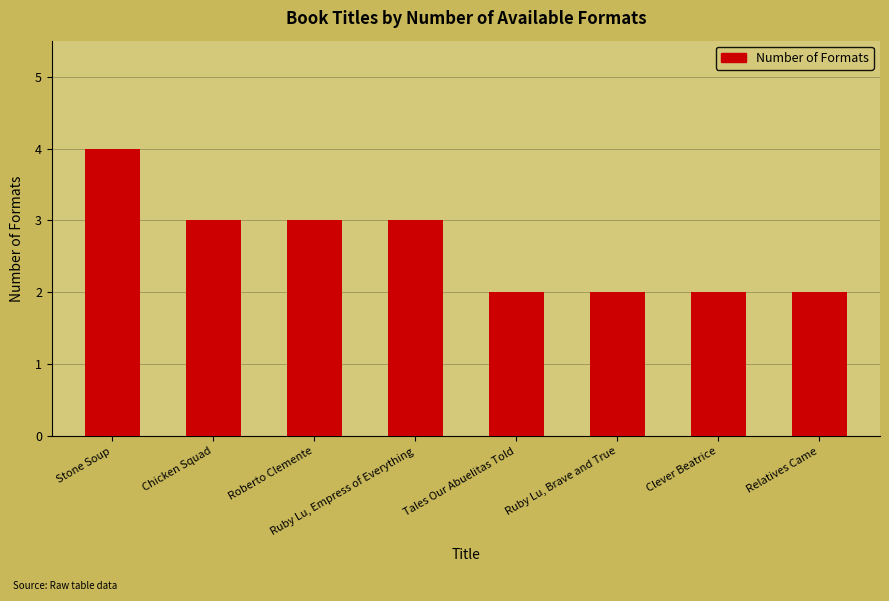

The chart shows a value of 1 at Stone Soup. True or false?

False